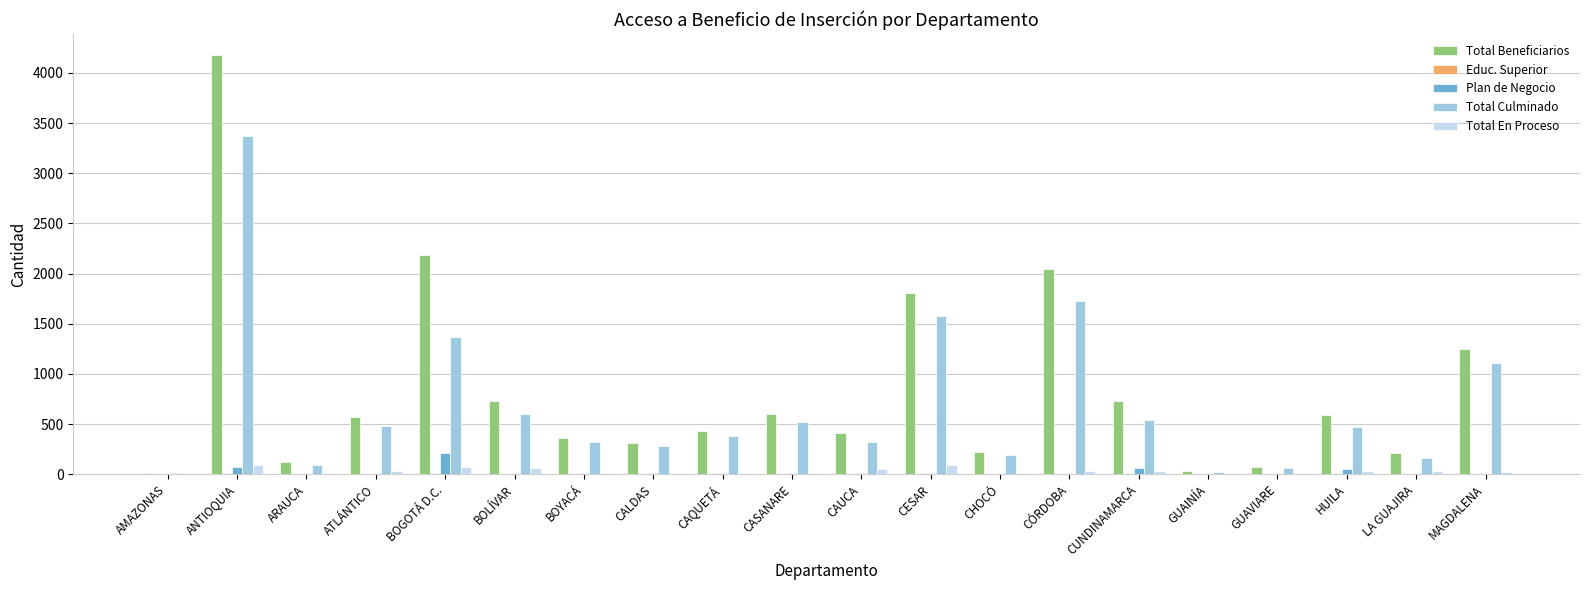

Is it true that Total Beneficiarios equals 703 at CAUCA?

False